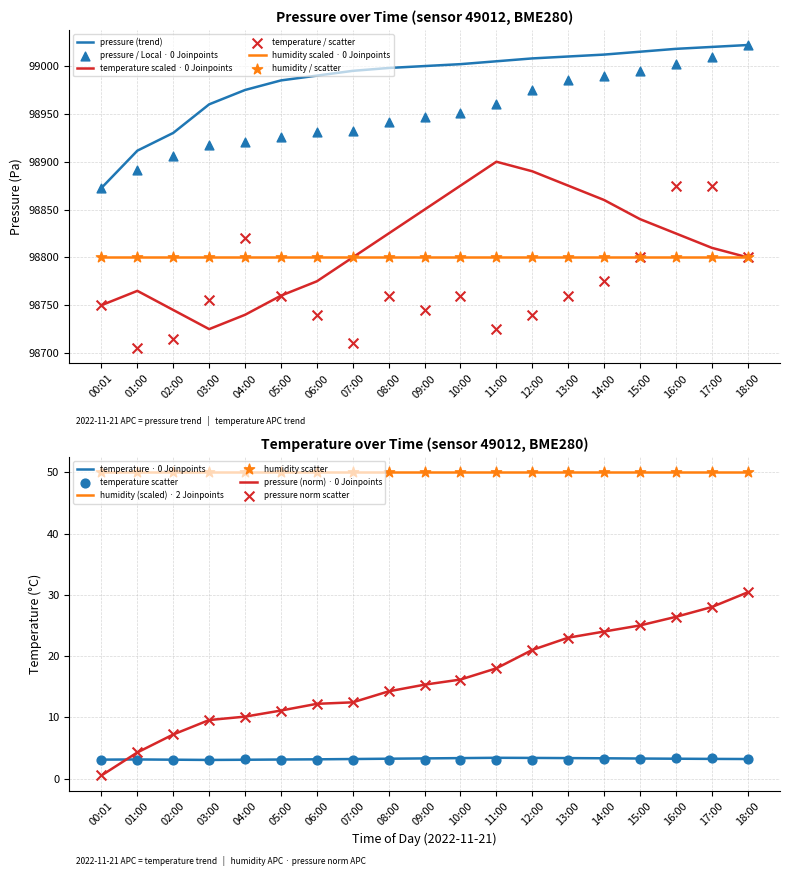

At how many categories does at least one series exceed 98507?

19